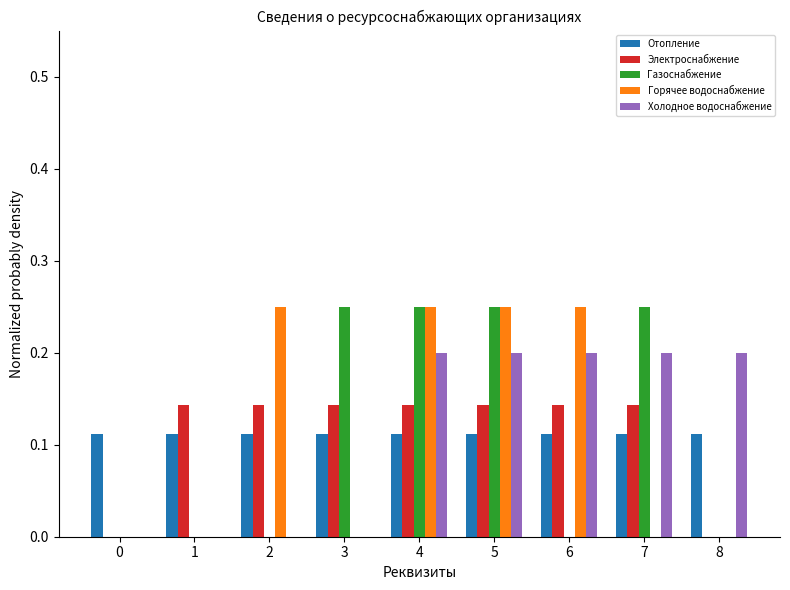

How many groups of bars are there?

9